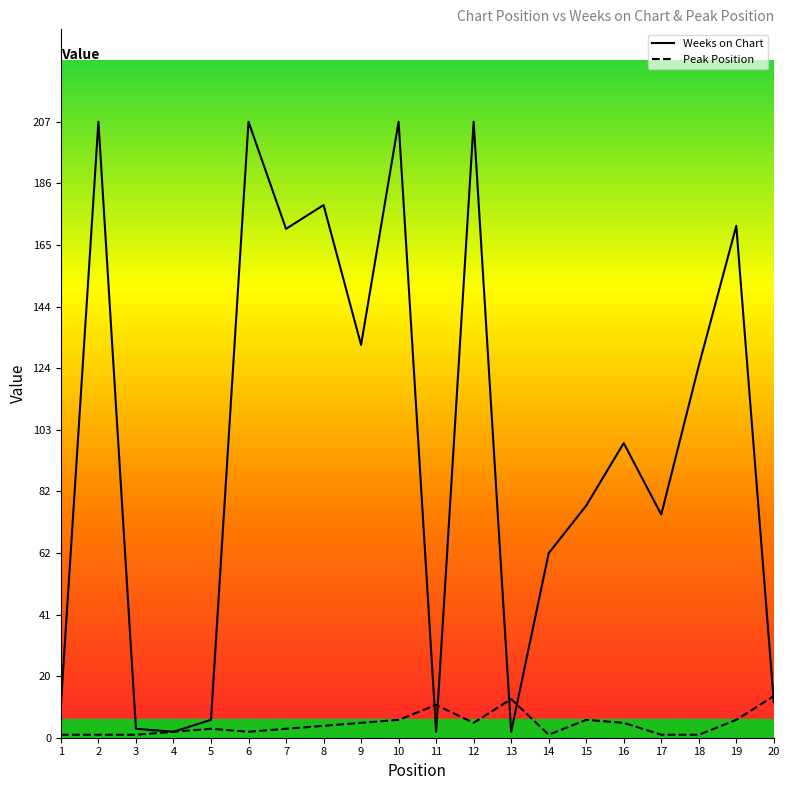

Rank the series at 10 from lowest to highest value.

Peak Position, Weeks on Chart